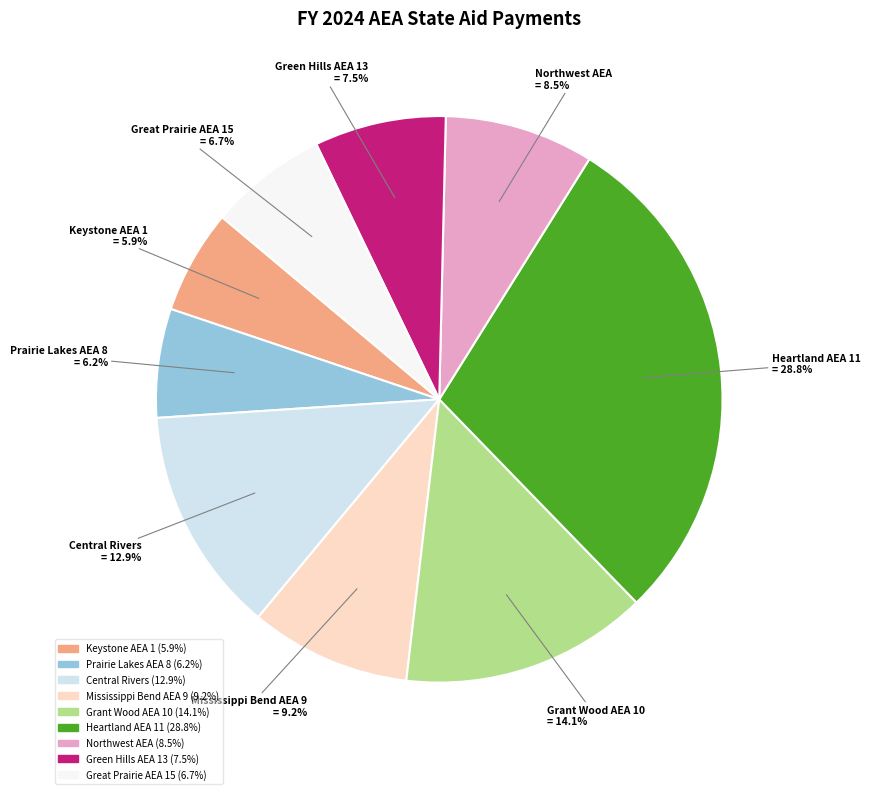

How many segments does this pie chart have?

9